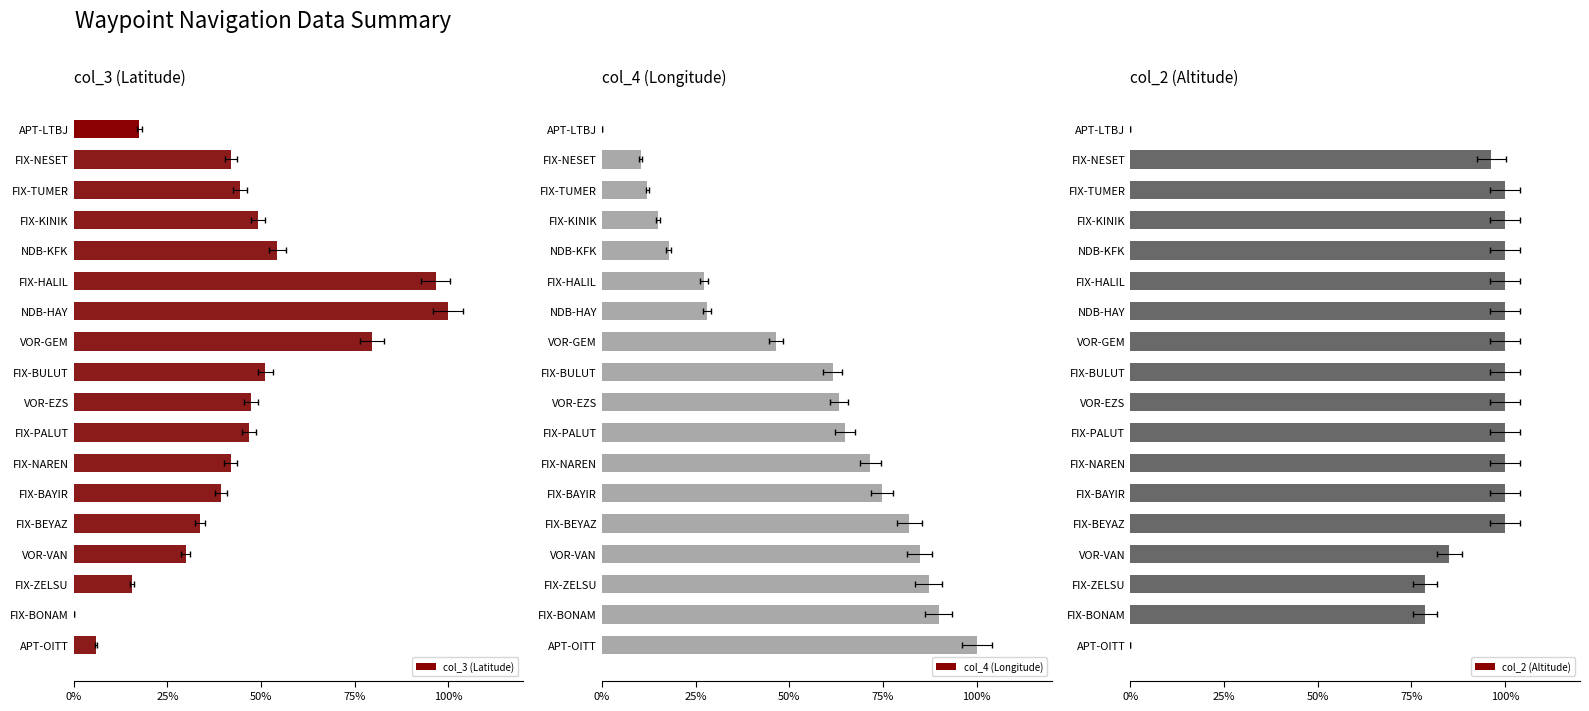

Does the chart contain stacked bars?

No